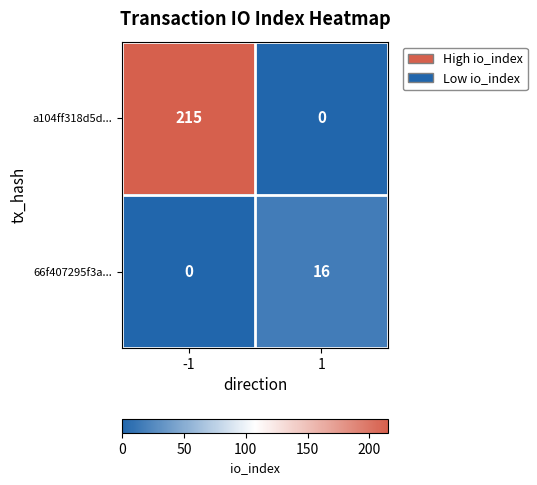

Reading left to right, extract all data points from this chart.

a104ff318d5d...: -1=215	1=0
66f407295f3a...: -1=0	1=16